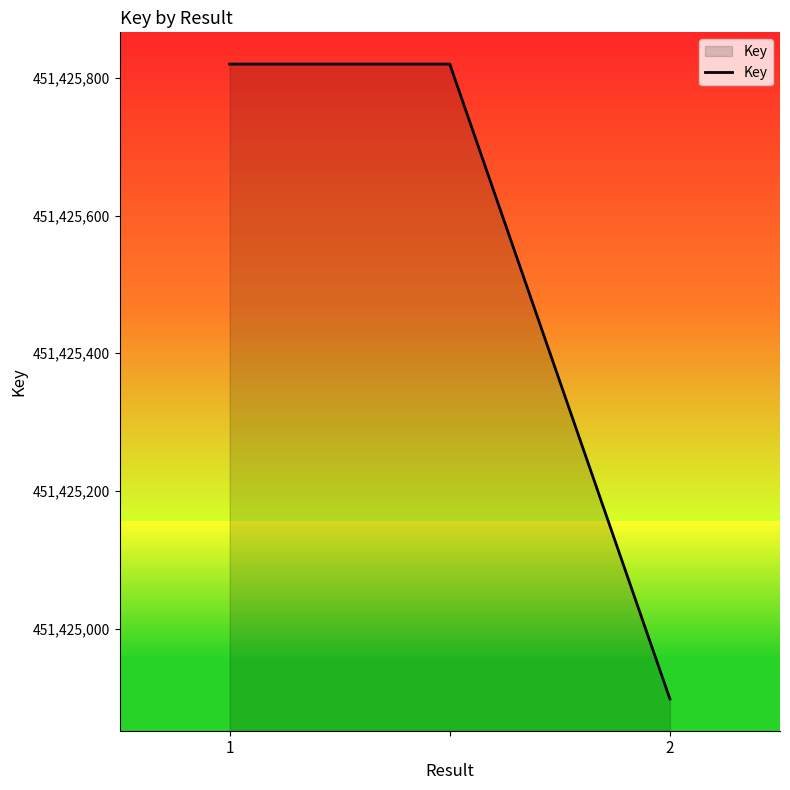

Count the number of data series in this chart.

1